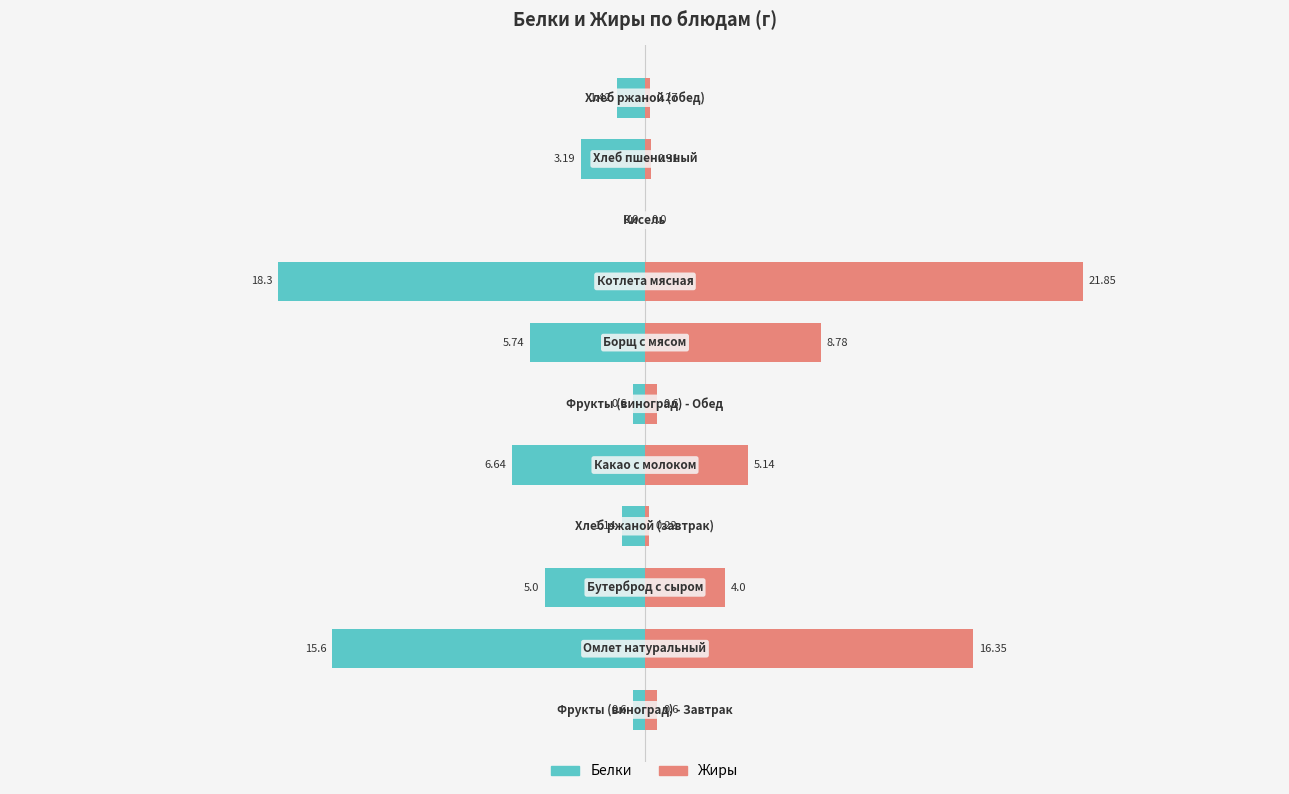

How many groups of bars are there?

11